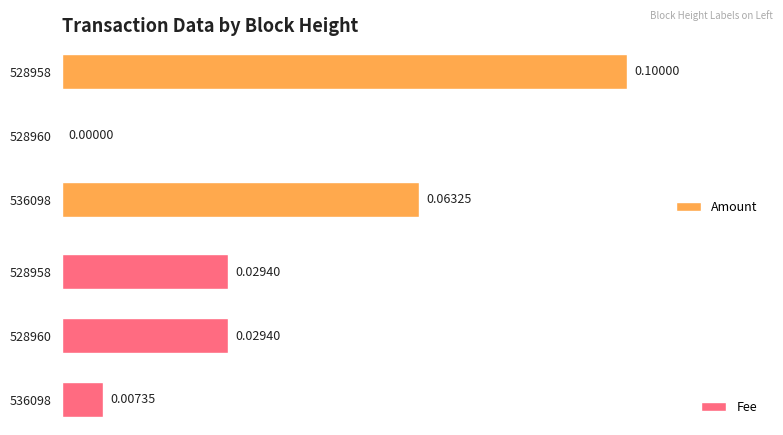

What is the sum of the Fee values at 528960 and 528958?

0.1